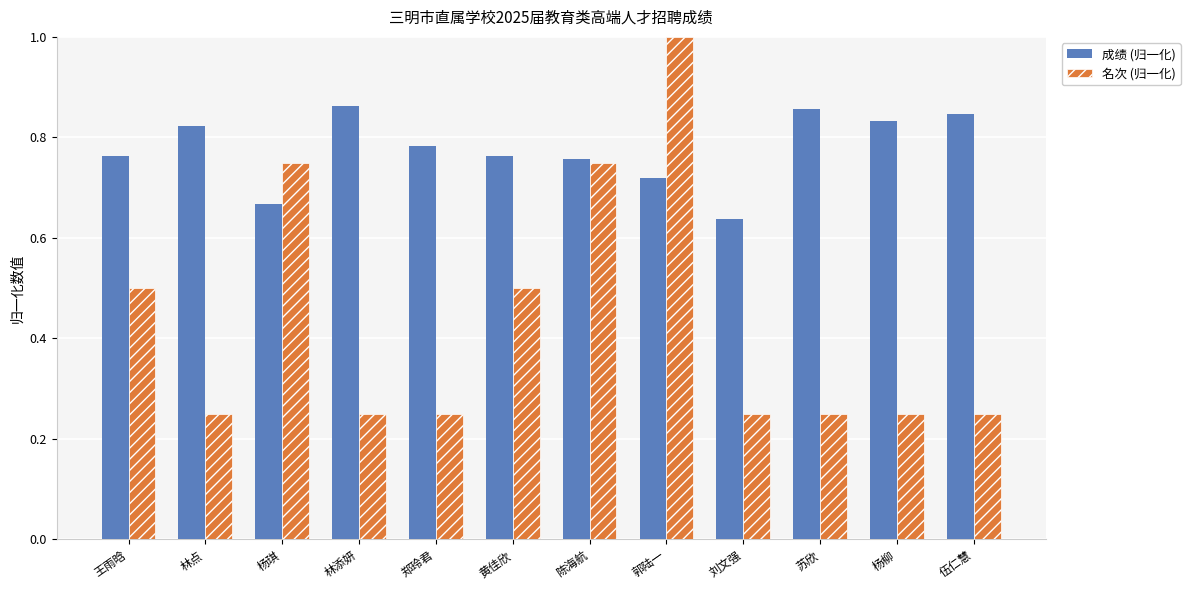

What are all the series names shown in the legend?

成绩 (归一化), 名次 (归一化)